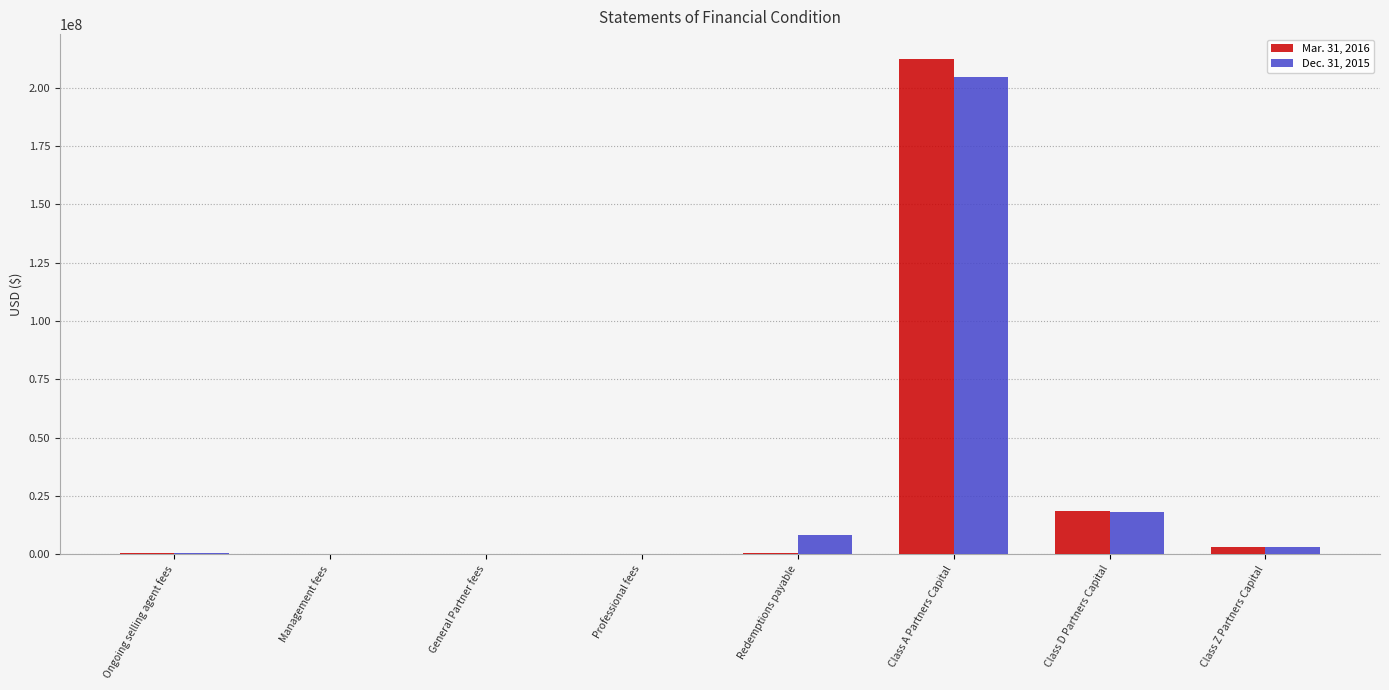

The Mar. 31, 2016 series shows 76326616 at Class A Partners Capital. True or false?

False